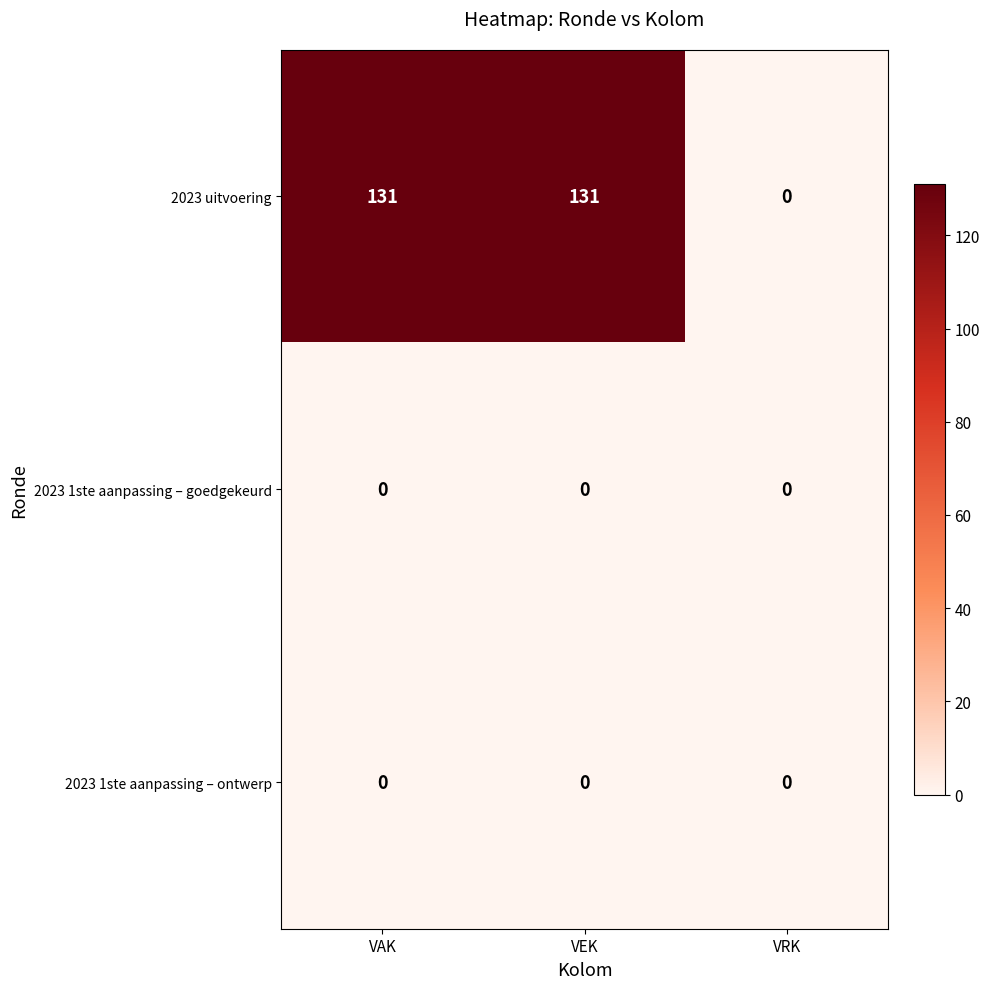

What is the maximum value shown in the chart?

131